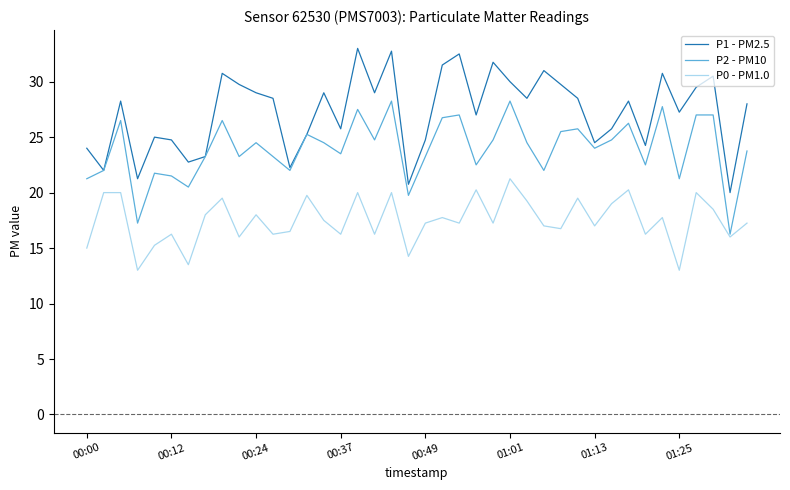

List the series in order of their peak value, highest first.

P1 - PM2.5, P2 - PM10, P0 - PM1.0